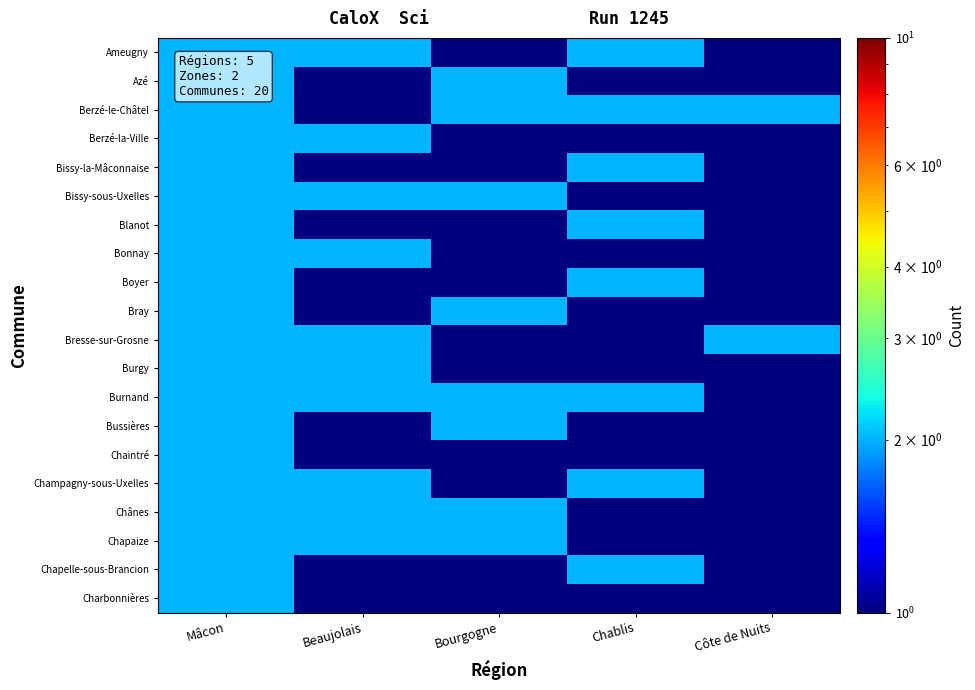

What is the maximum value shown in the chart?

2.0